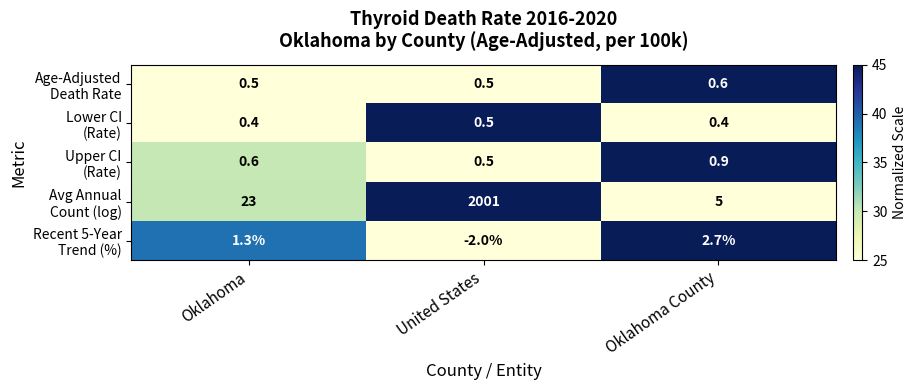

At which category is the sum across all series the highest?

United States